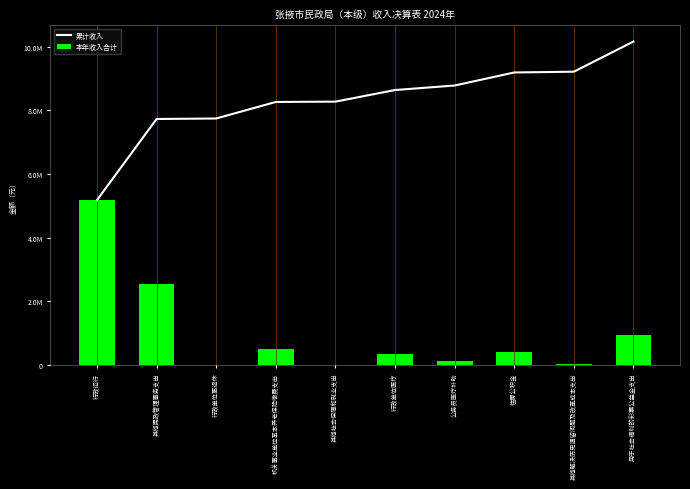

What is the sum of all 本年收入合计 values?

10163089.6